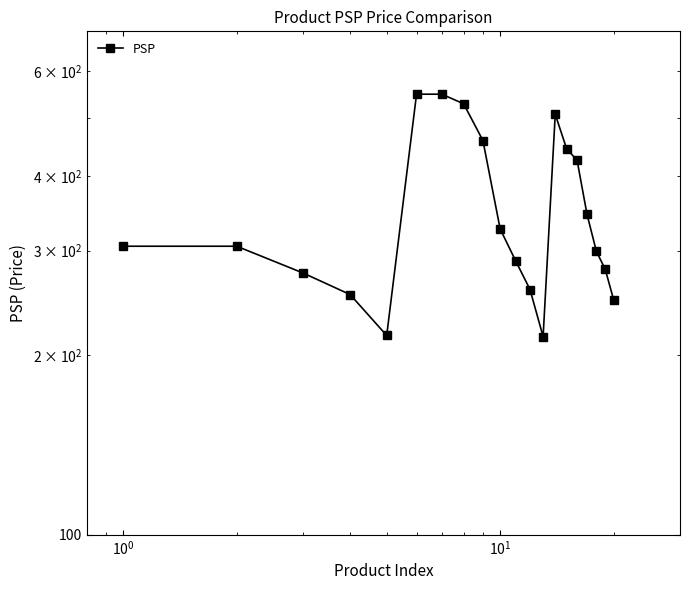

How many interior local valleys (lower than both neighbors) does the data have?

2